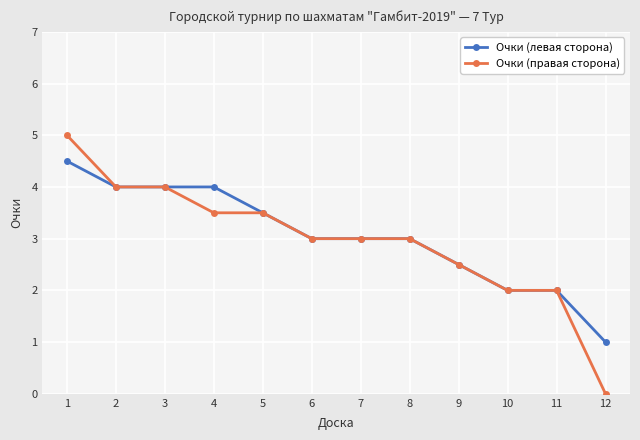

What is the value of the Очки (левая сторона) point at the 8th from the left?

3.0